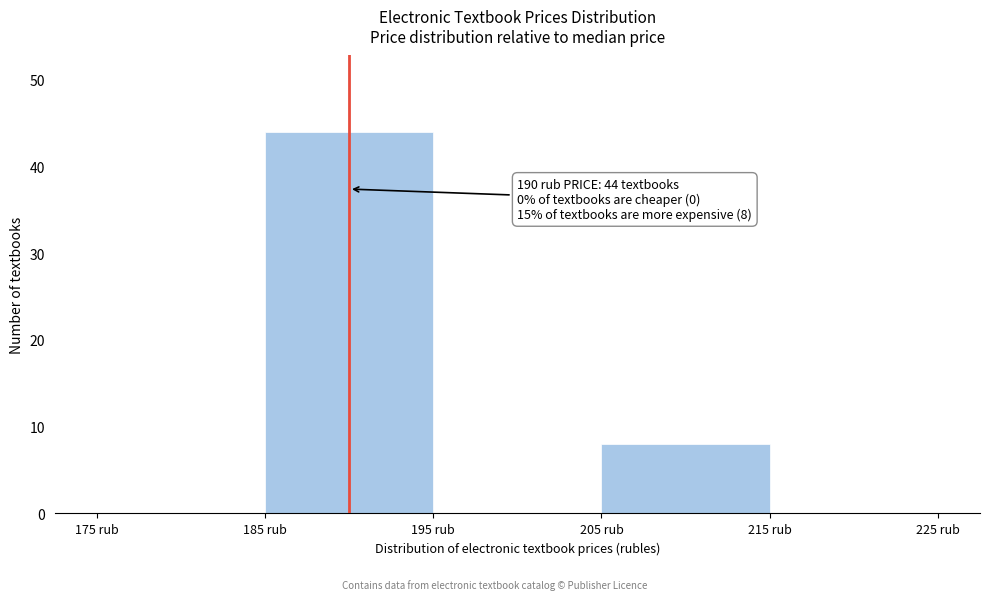

Which range on the x-axis has the tallest bar?

185 to 195